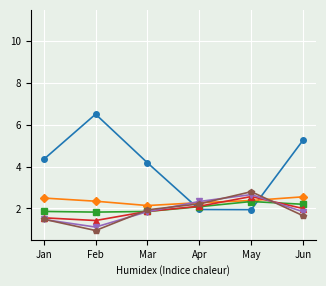

What is the total value across all series at Apr?

13.0